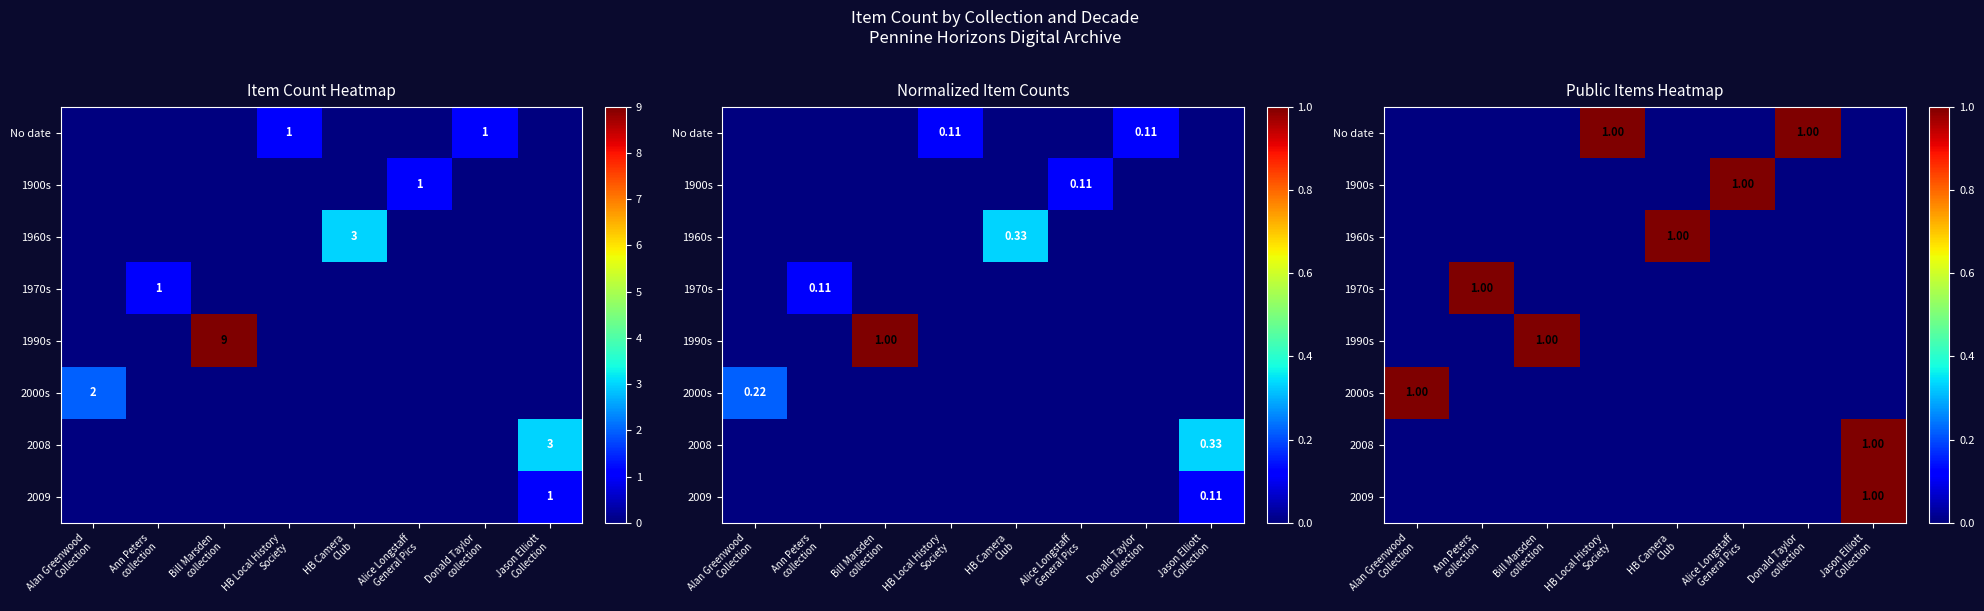

Which has a higher value, Ann Peters
collection or Alice Longstaff
General Pics?

Ann Peters
collection